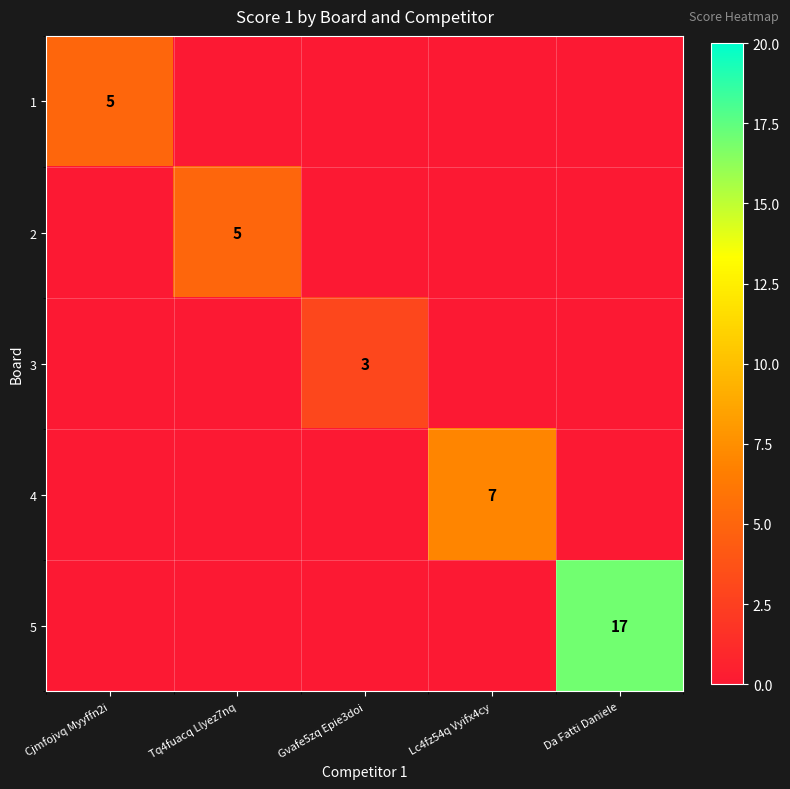

Is it true that 2 equals 8 at Tq4fuacq Llyez7nq?

False